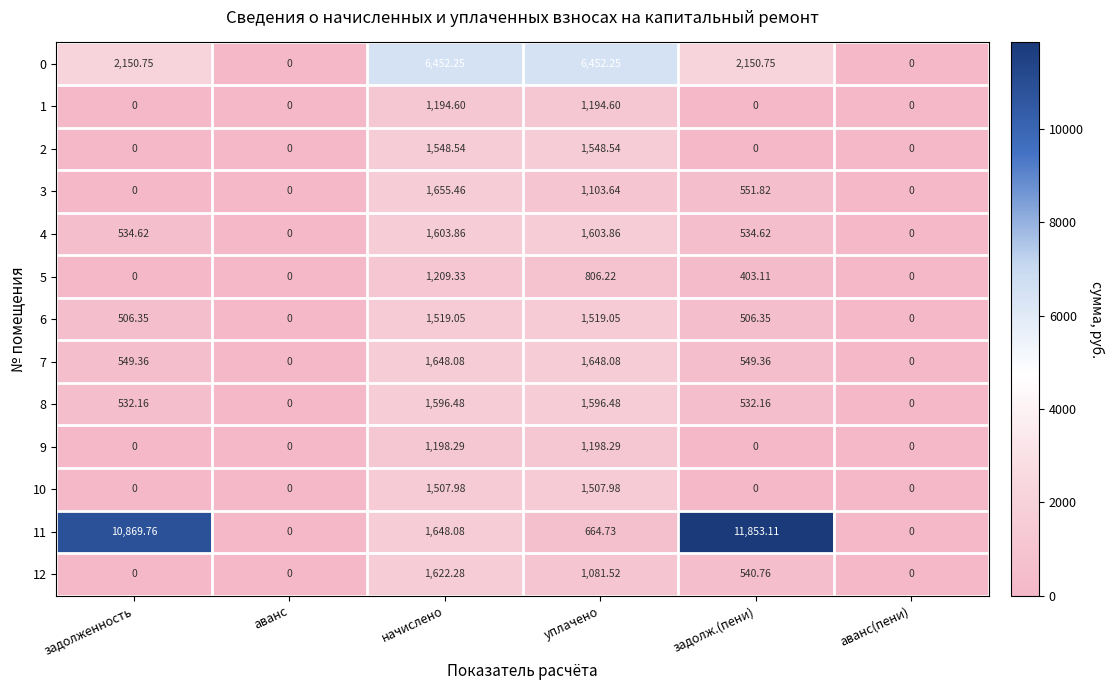

Where does the 6 series first go above 506?

задолженность